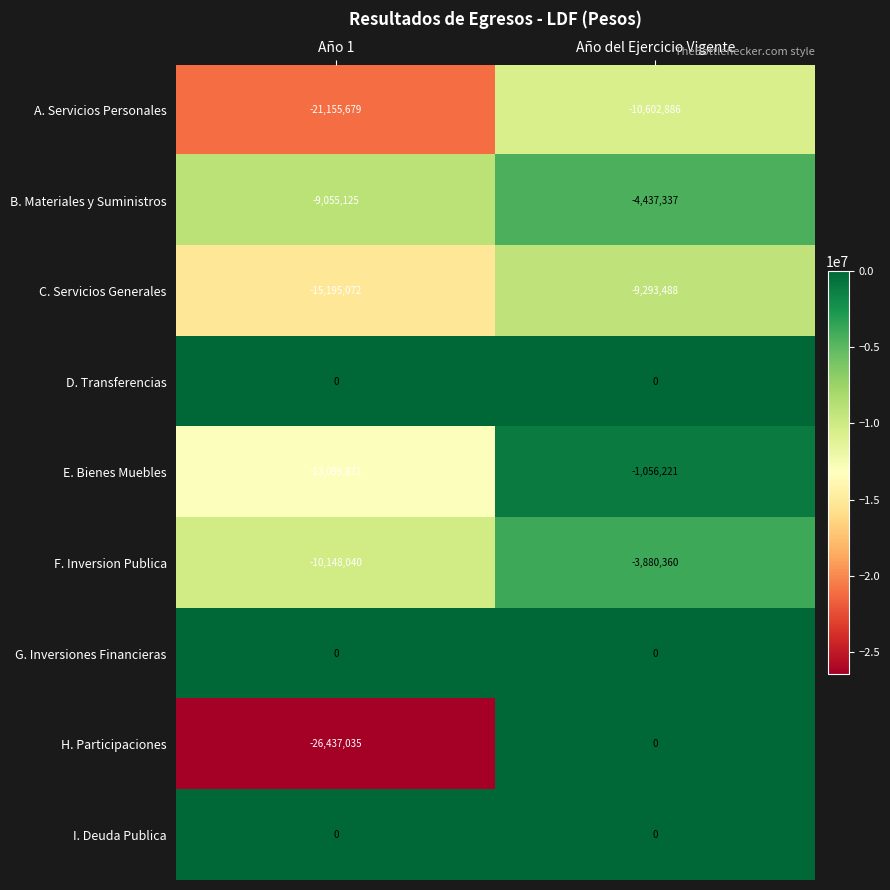

The value of C. Servicios Generales at Año del Ejercicio Vigente is -9293488. True or false?

True